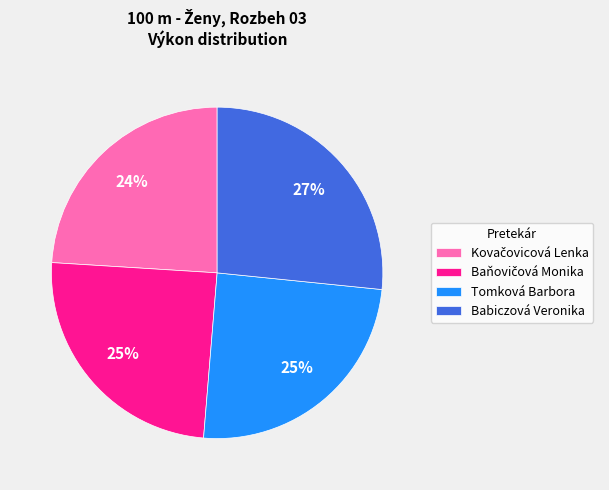

To the nearest percent, what is the combined percentage of Babiczová Veronika and Tomková Barbora?

51%